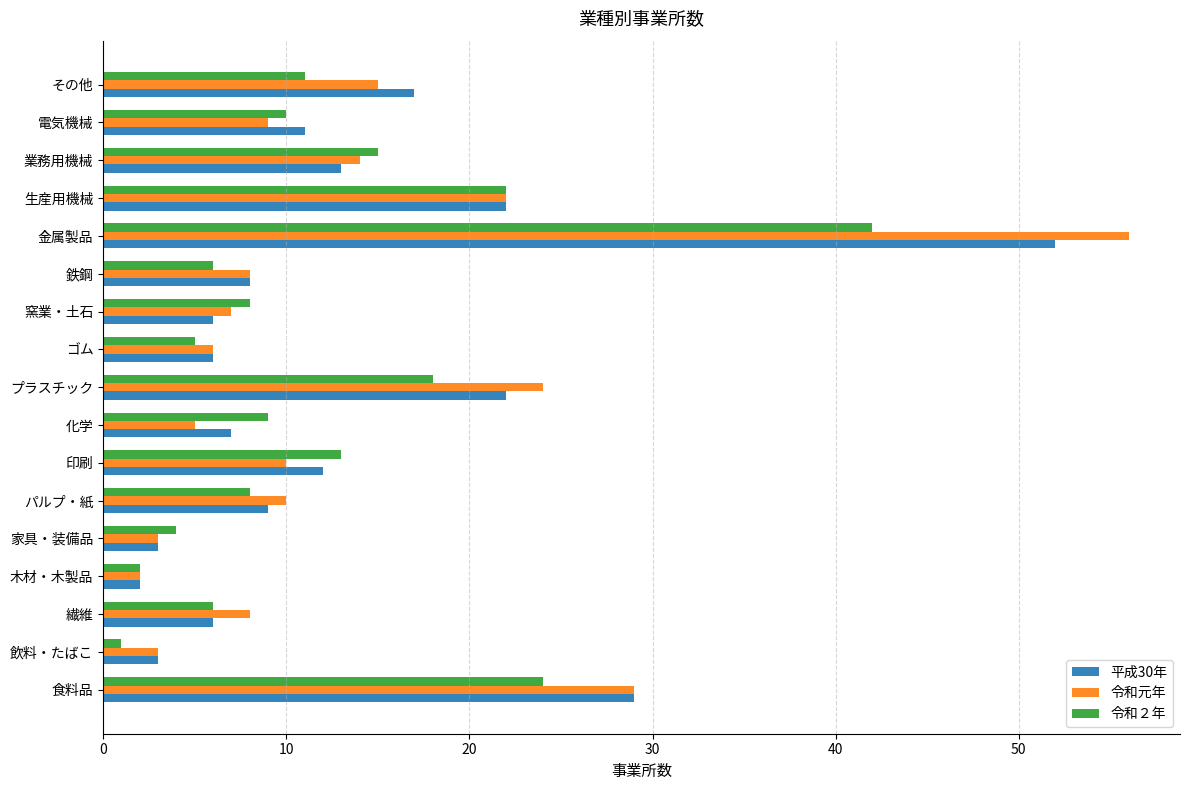

What is the sum of all 平成30年 values?

228